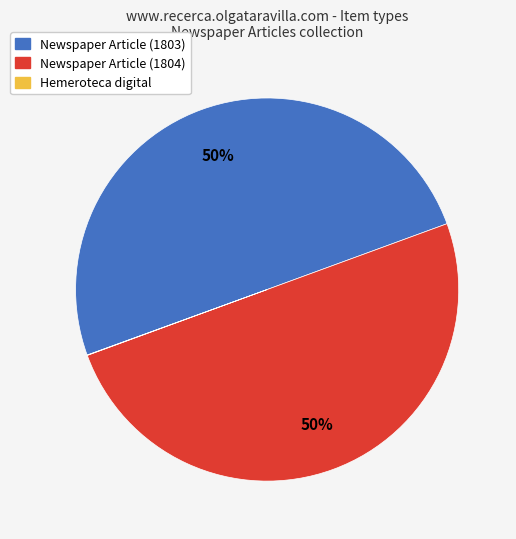

To the nearest percent, what is the average slice percentage?

33%